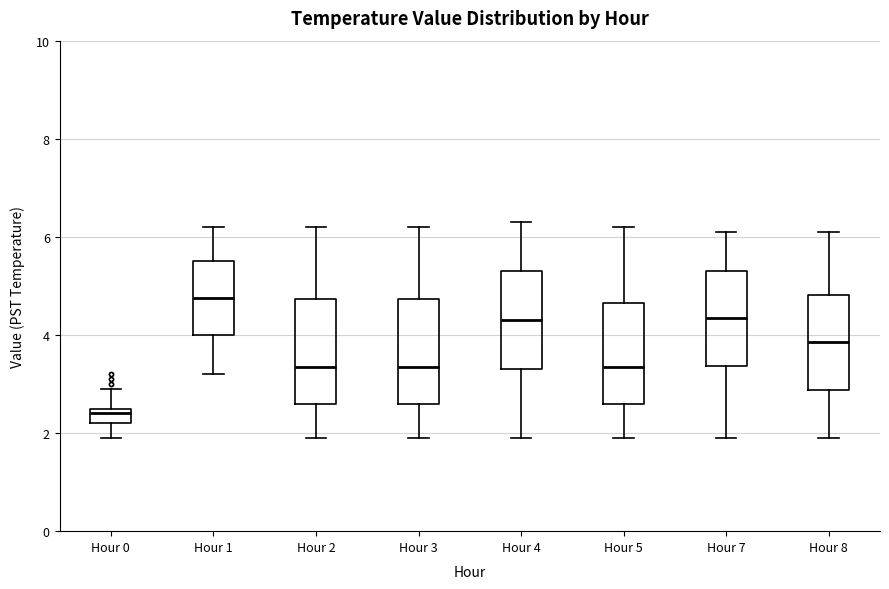

Which box has the lowest median line?

Hour 0